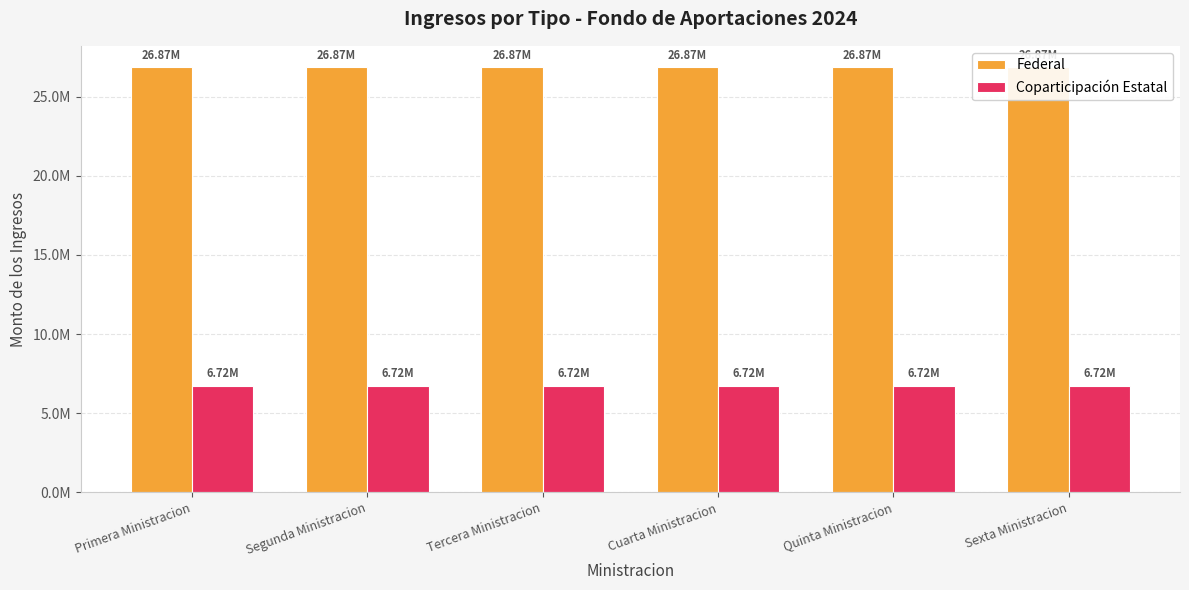

What are all the series names shown in the legend?

Federal, Coparticipación Estatal